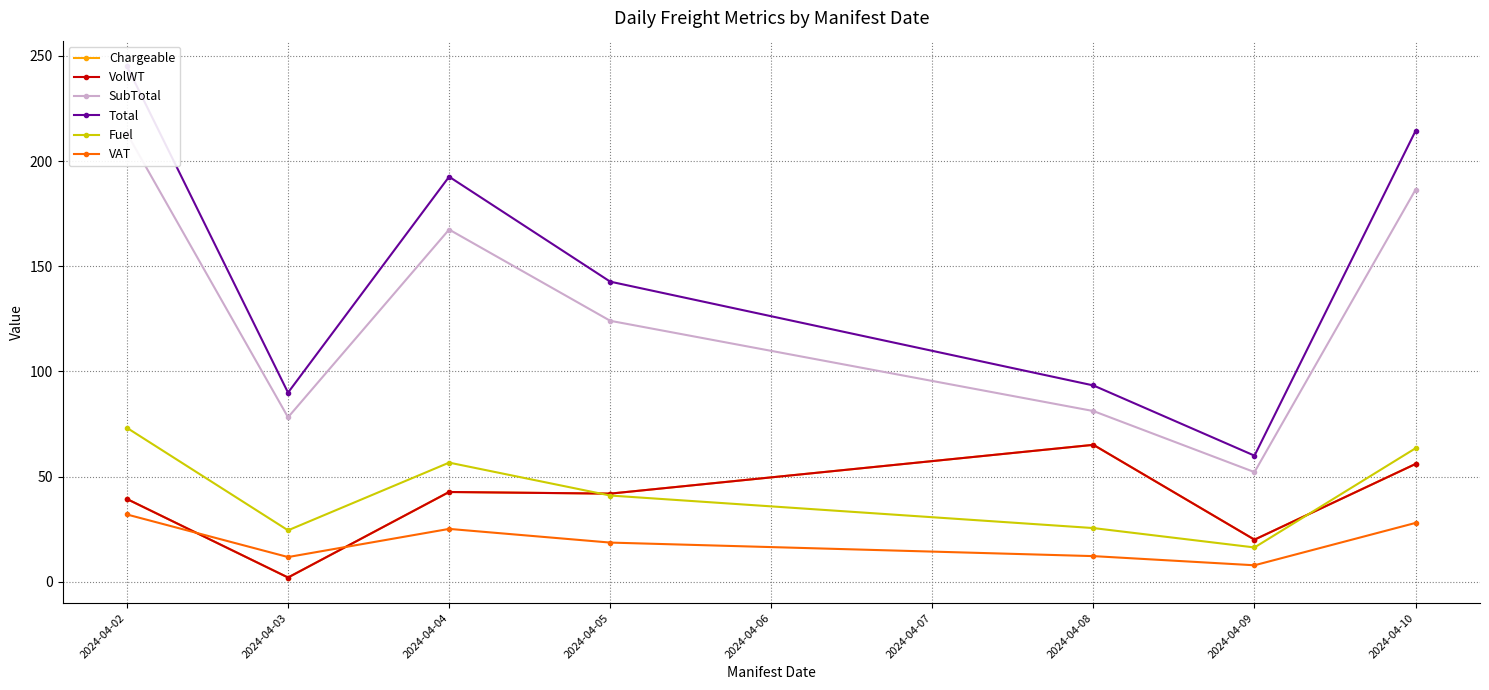

Where does the SubTotal series first go above 124?

2024-04-02